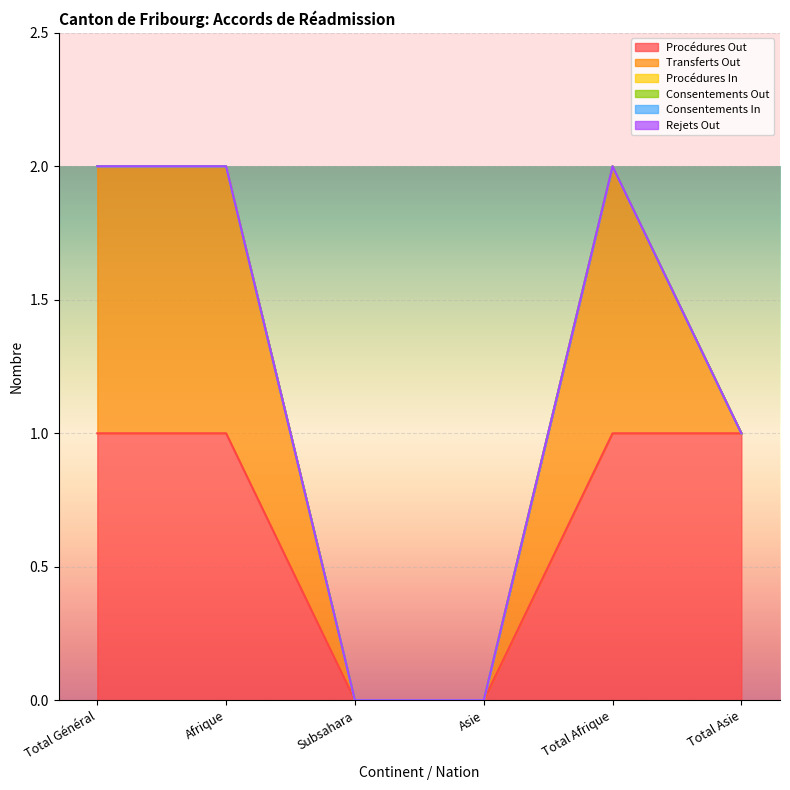

Does the chart display data point markers on the line(s)?

No